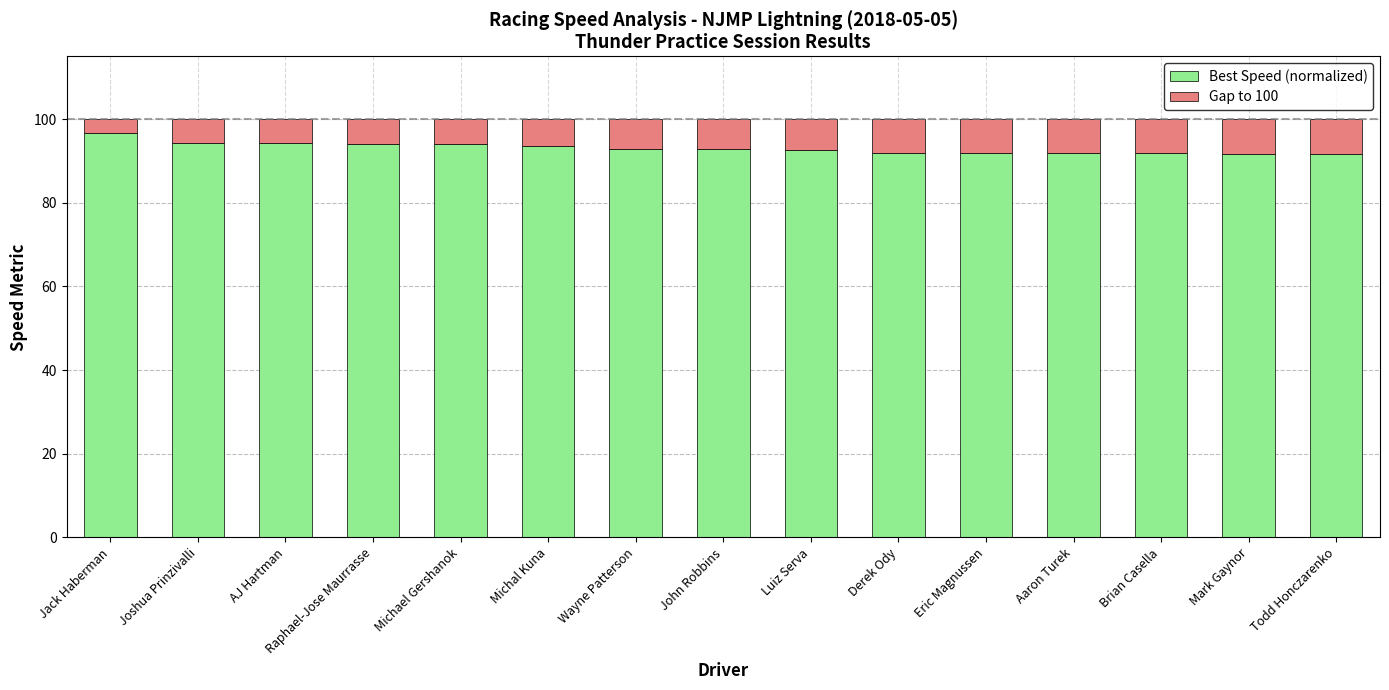

What is the minimum value for Best Speed (normalized)?

91.5